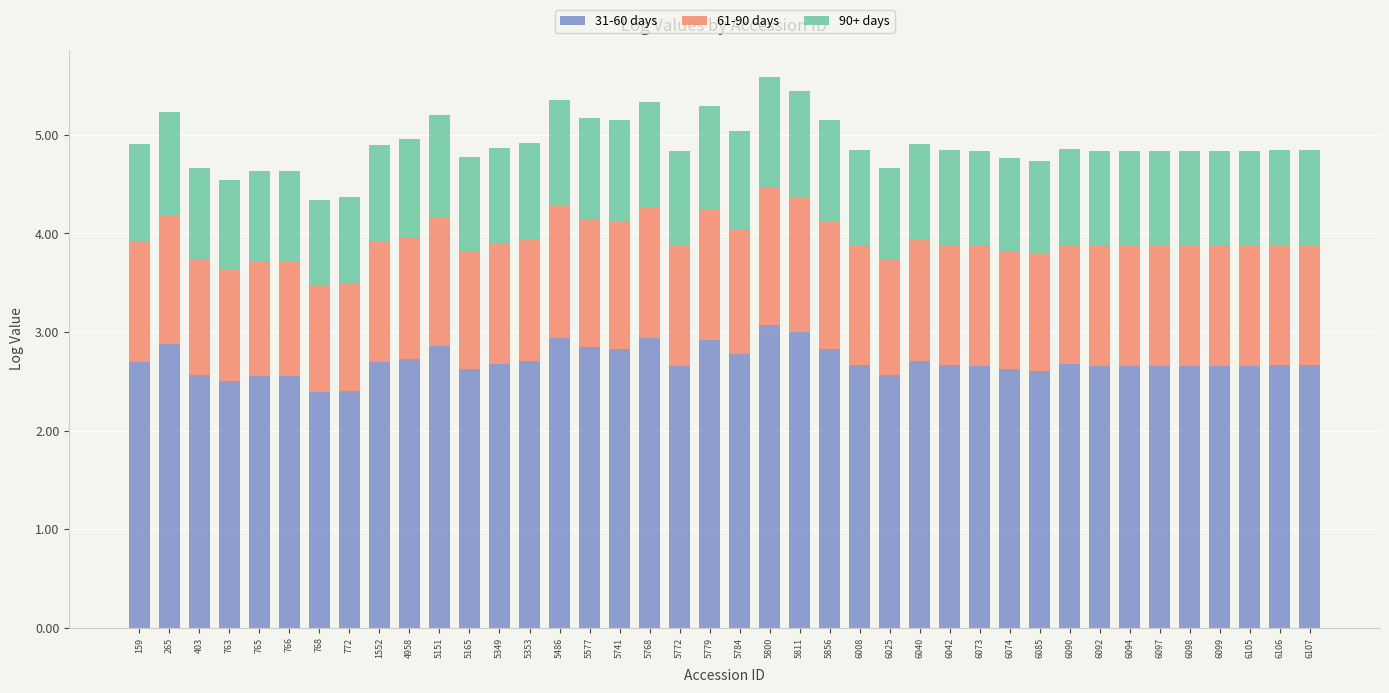

What is the difference between the maximum and second lowest values in the 31-60 days series?

0.7